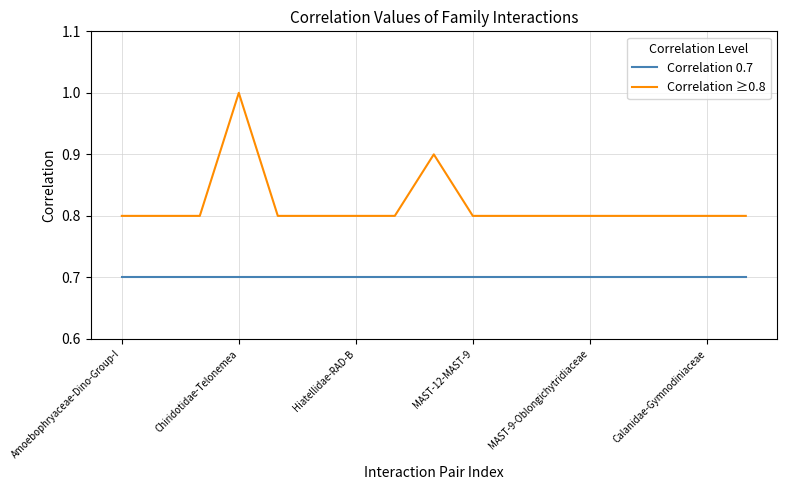

Rank the series by their average value, from lowest to highest.

Correlation 0.7, Correlation ≥0.8